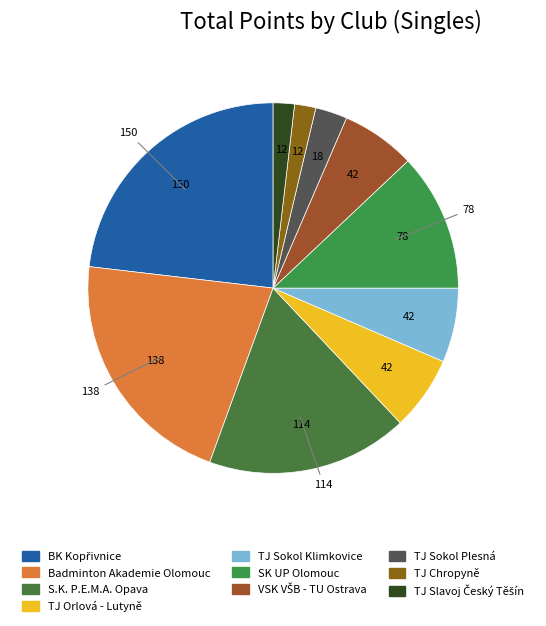

Which has a higher value, TJ Orlová - Lutyně or Badminton Akademie Olomouc?

Badminton Akademie Olomouc